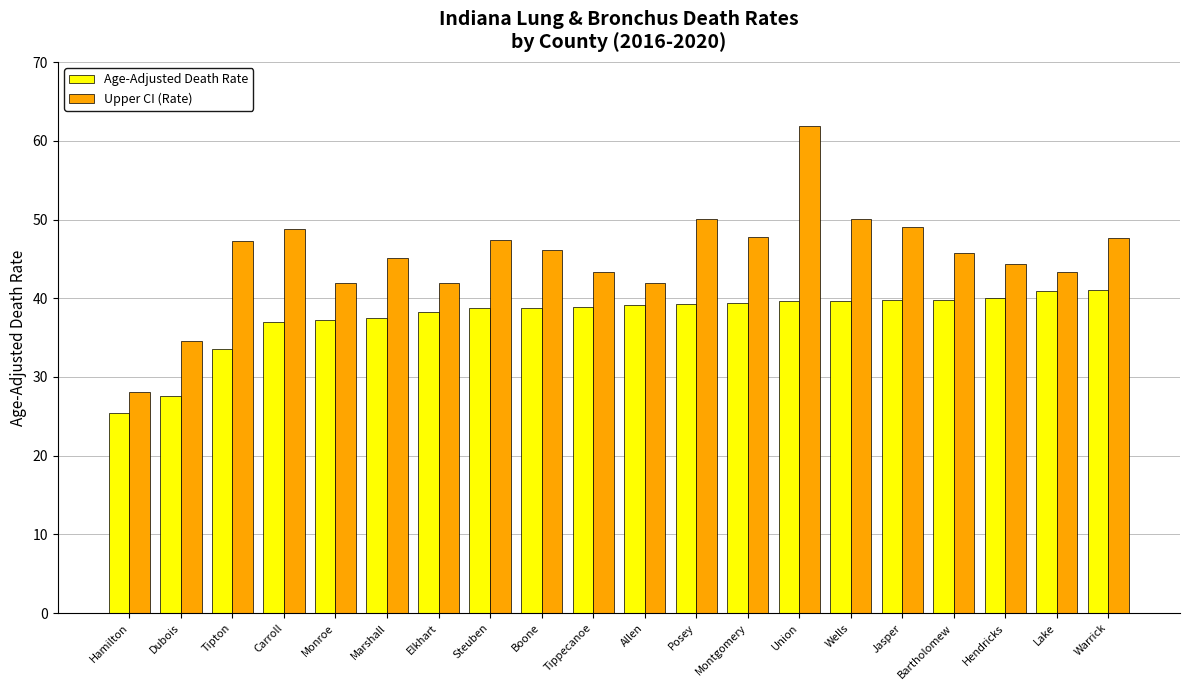

How many series are shown in this chart?

2